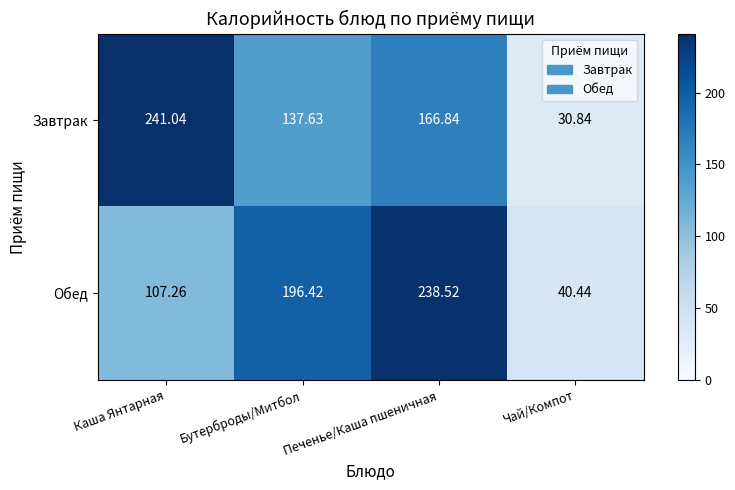

Between Каша Янтарная and Чай/Компот, which series saw the biggest shift?

Завтрак